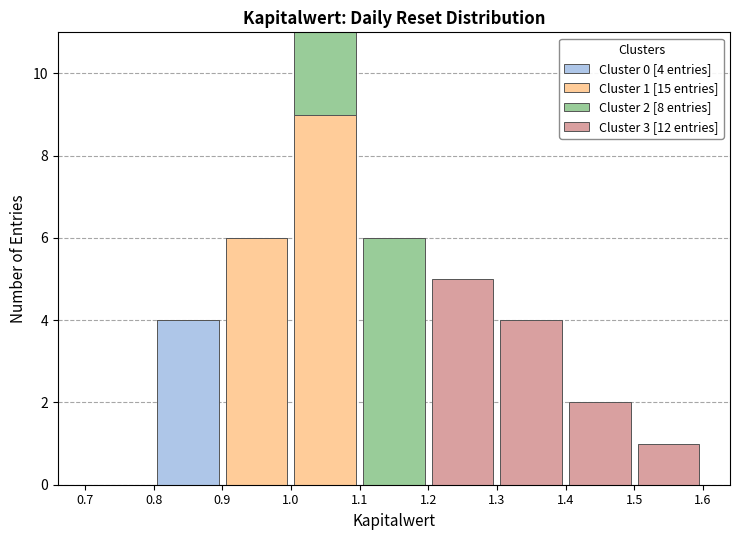

Which range on the x-axis has the tallest stacked bar (by total height)?

1.0 to 1.1